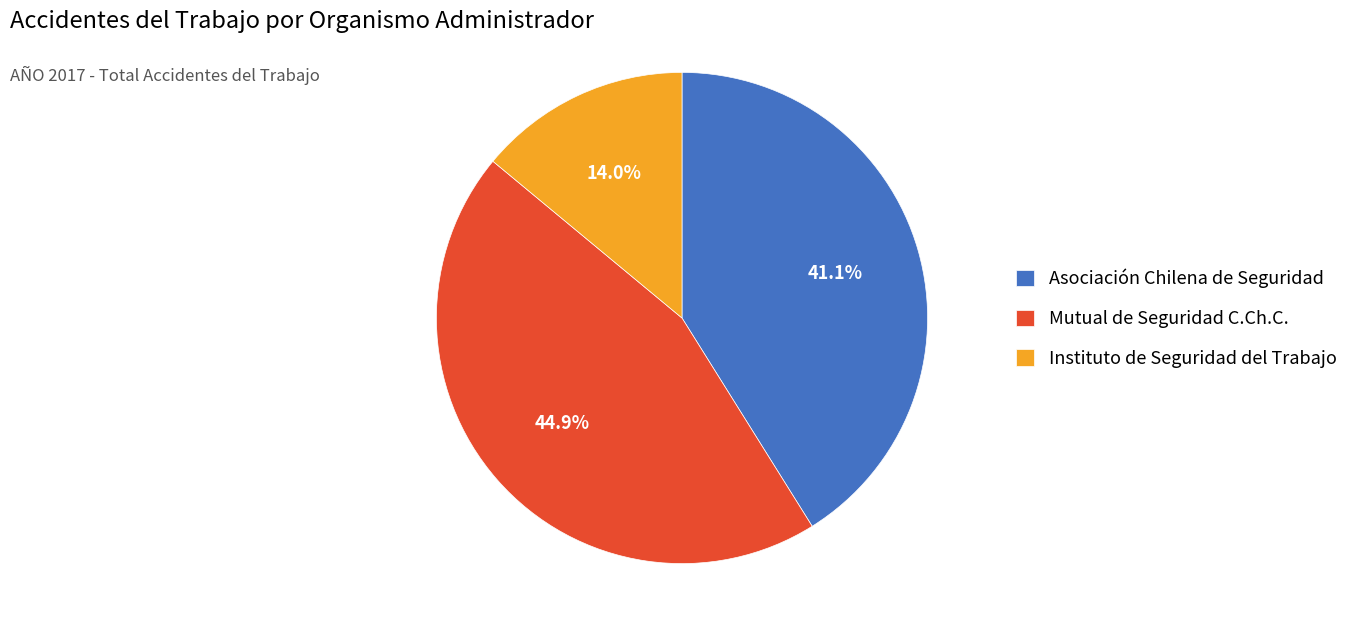

Approximately how many times larger is the value at Mutual de Seguridad C.Ch.C. compared to Instituto de Seguridad del Trabajo?

3.2